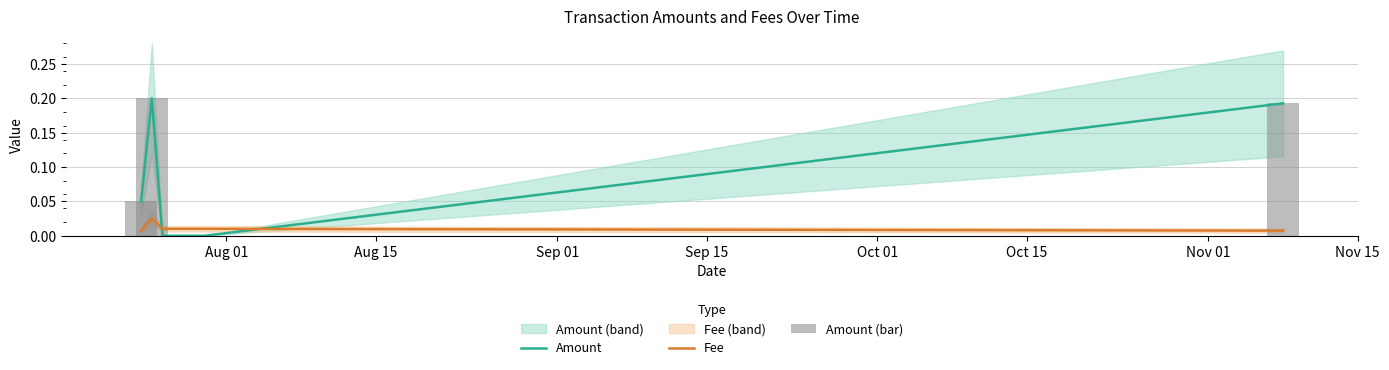

At Nov 15, list the series in order from smallest to largest.

Fee, Amount, Amount (bar)